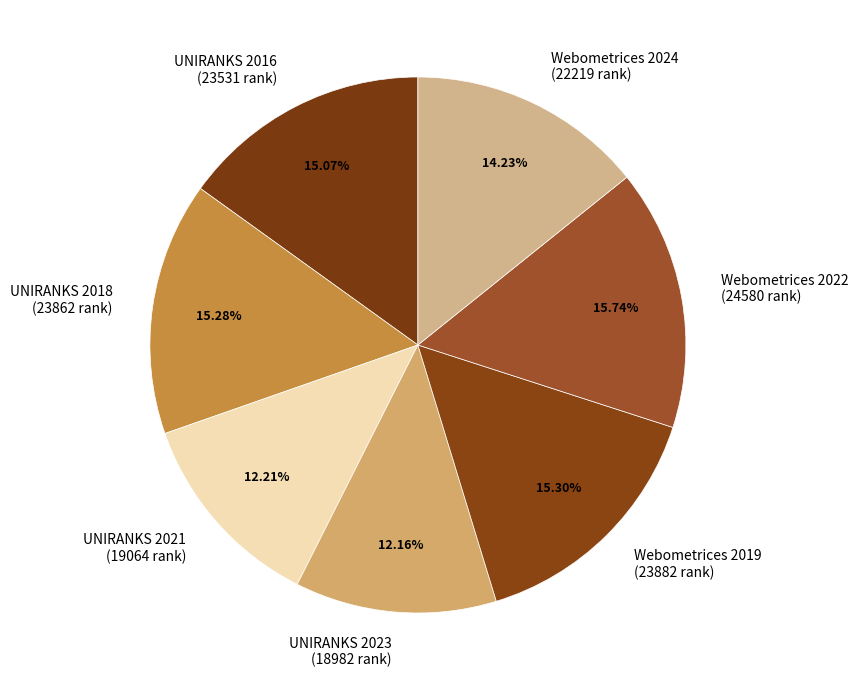

Count the number of slices in the pie.

7